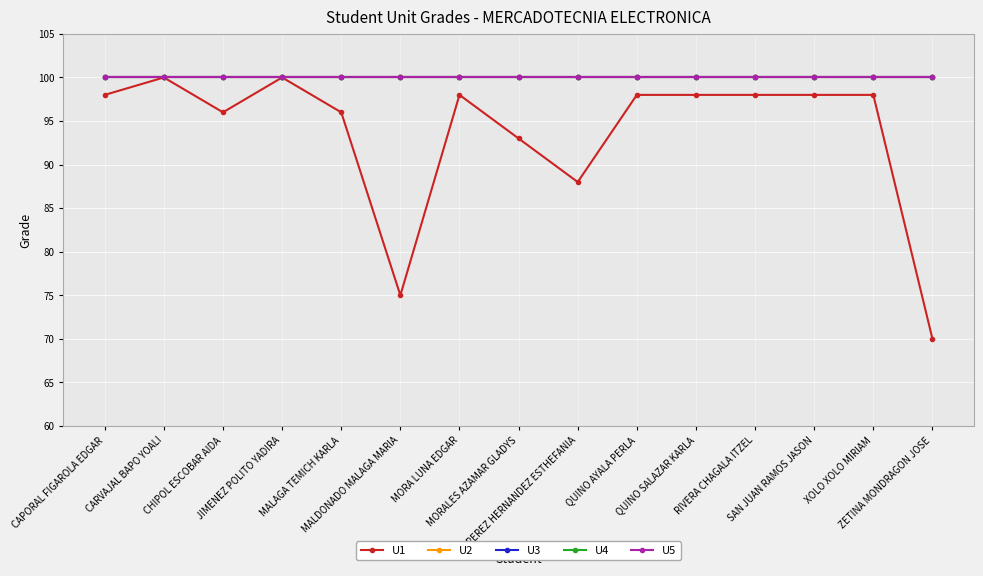

Does the chart have visible grid lines?

Yes